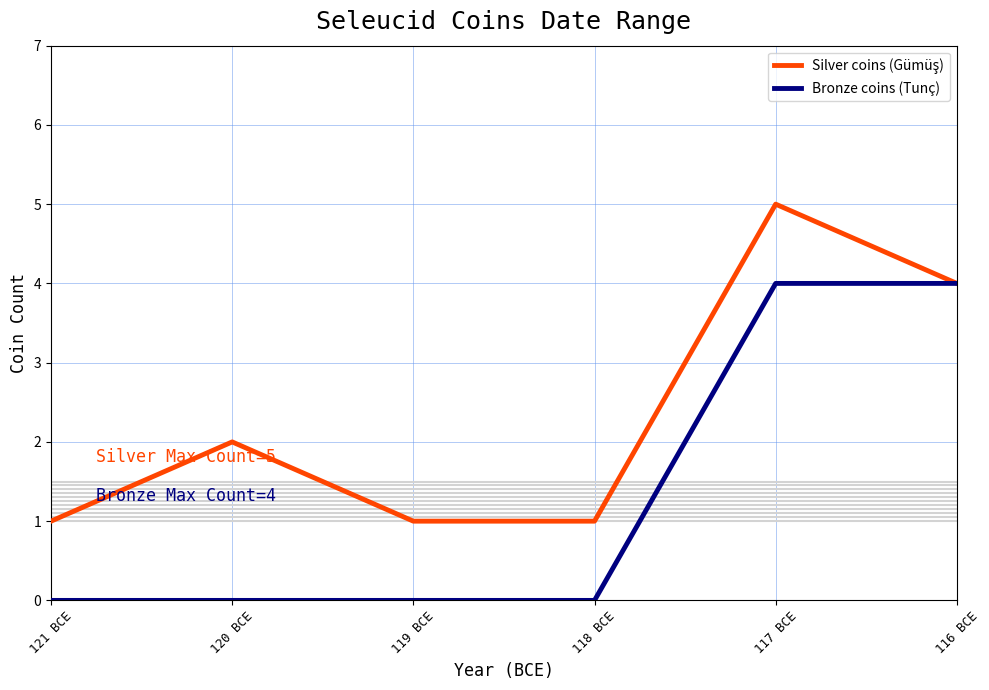

The value of Bronze coins (Tunç) at 116 BCE is 4. True or false?

True